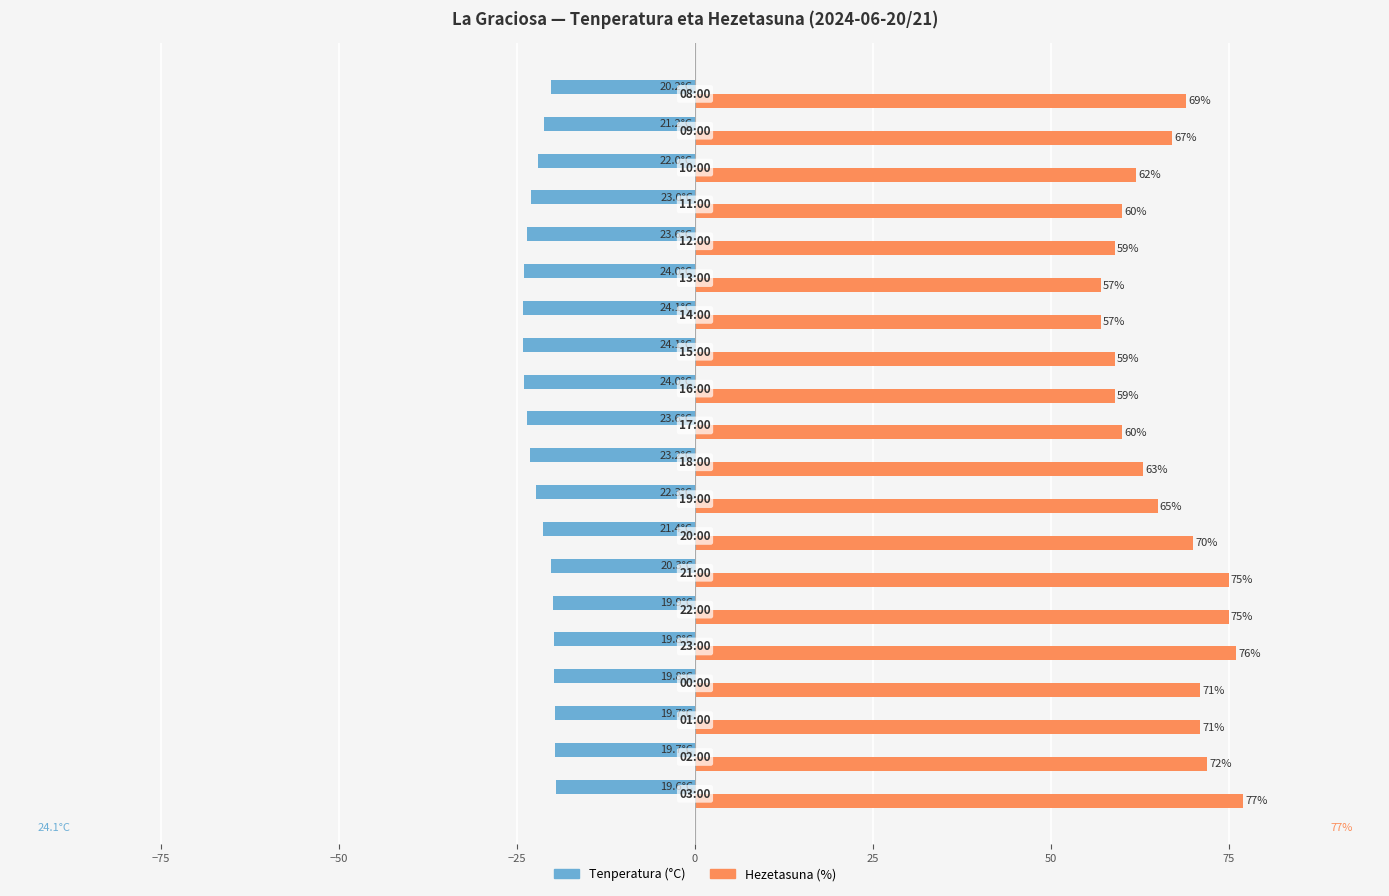

How many data points in Tenperatura (°C) are above -21?

8